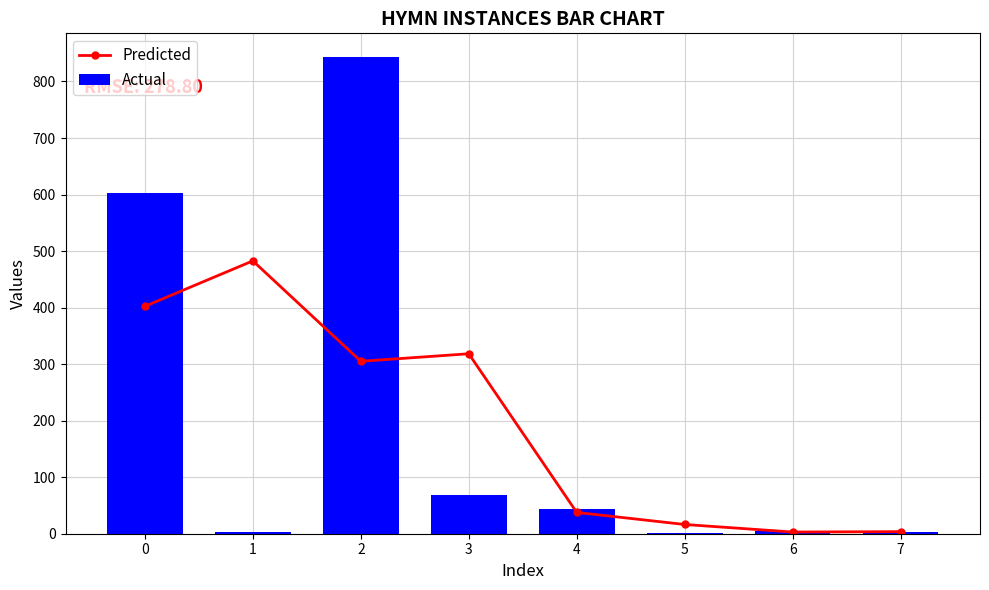

At how many categories does at least one series exceed 389?

3